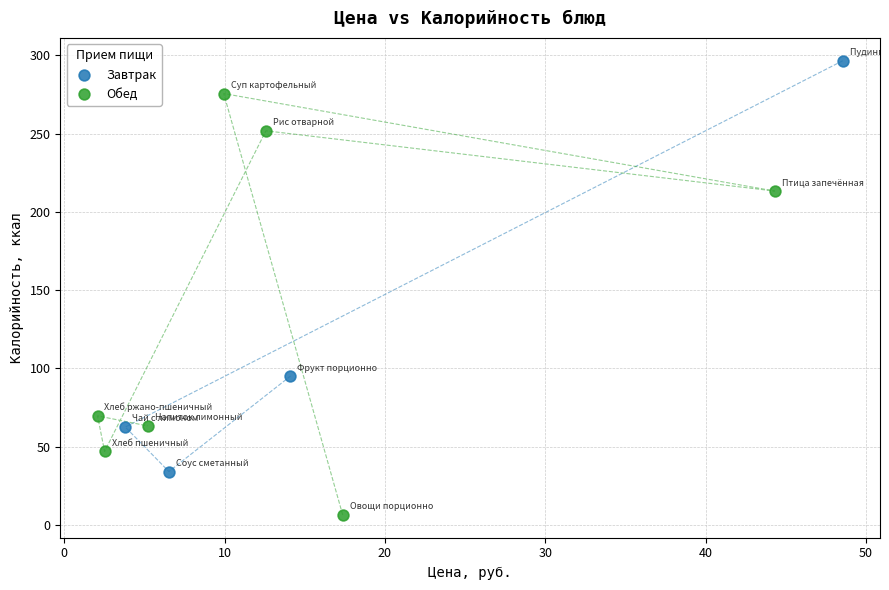

Which series reaches the maximum Y coordinate?

Завтрак